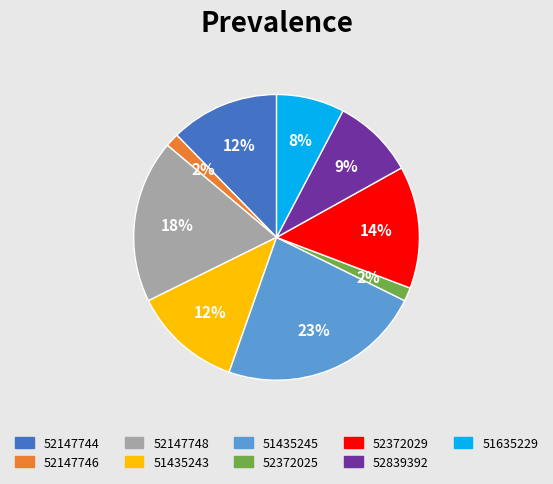

What percentage is the 52147748 slice, to the nearest percent?

18%